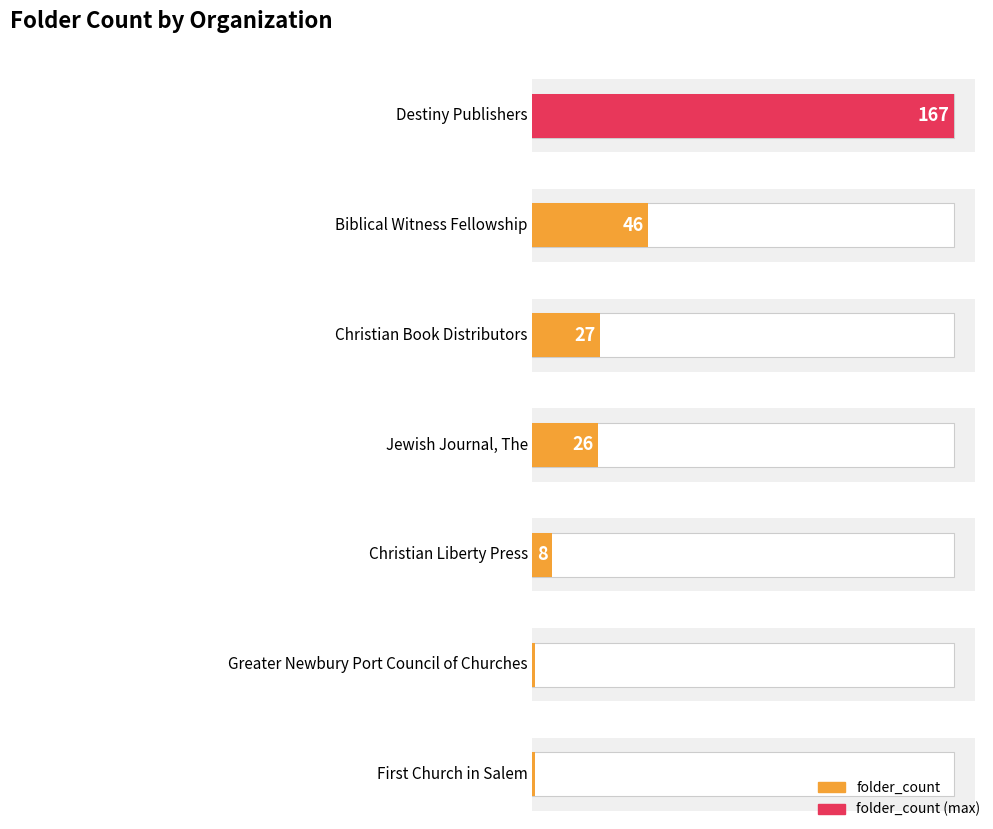

The value at Biblical Witness Fellowship is 23. True or false?

False